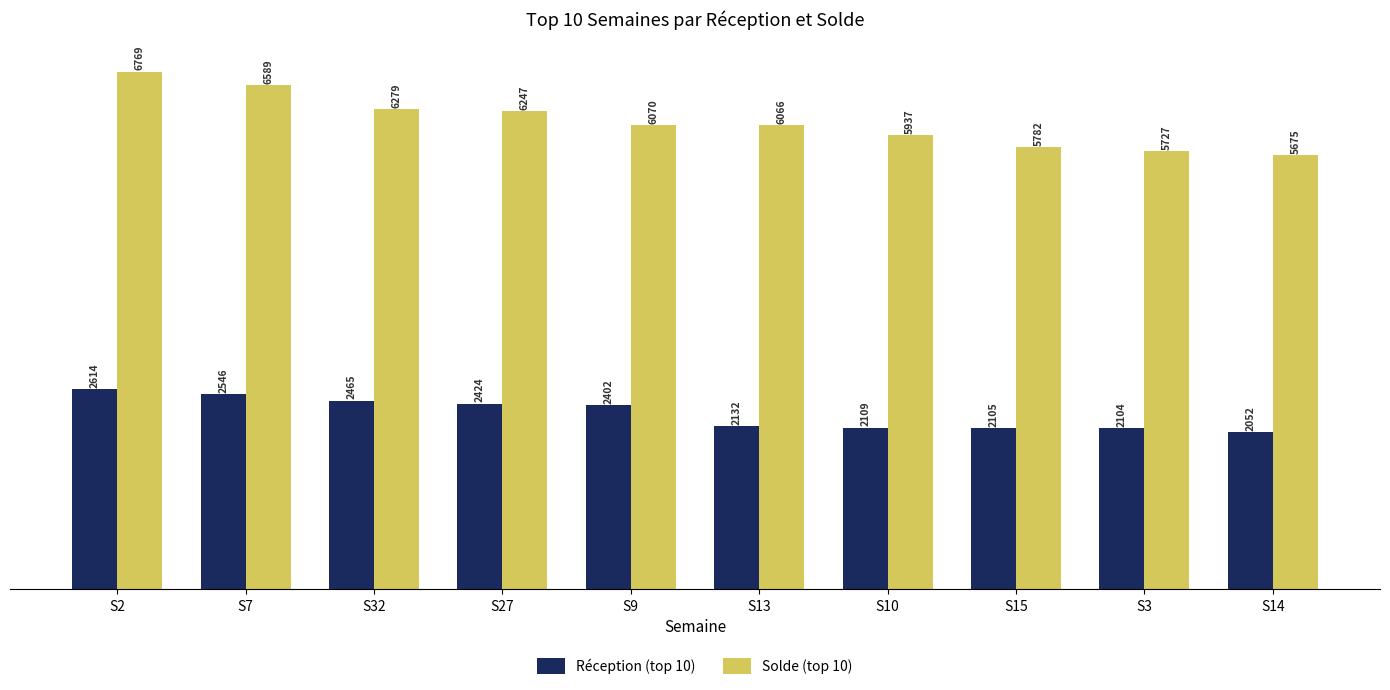

How many groups of bars are there?

10